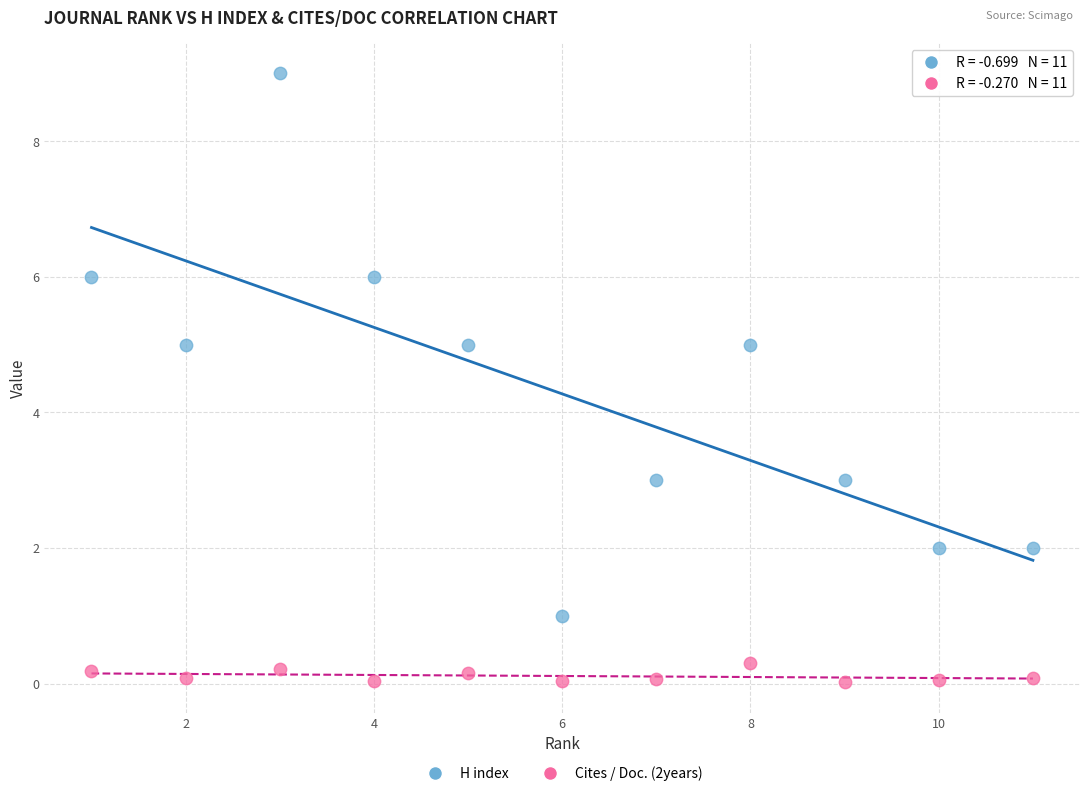

Across all data points, what is the range of X values (max minus min)?

10.0